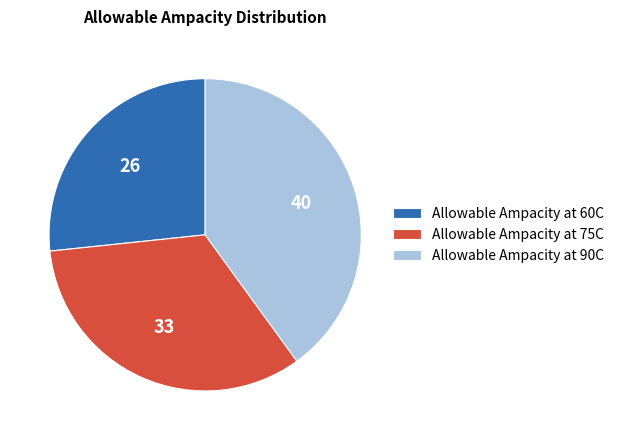

Count the number of slices in the pie.

3